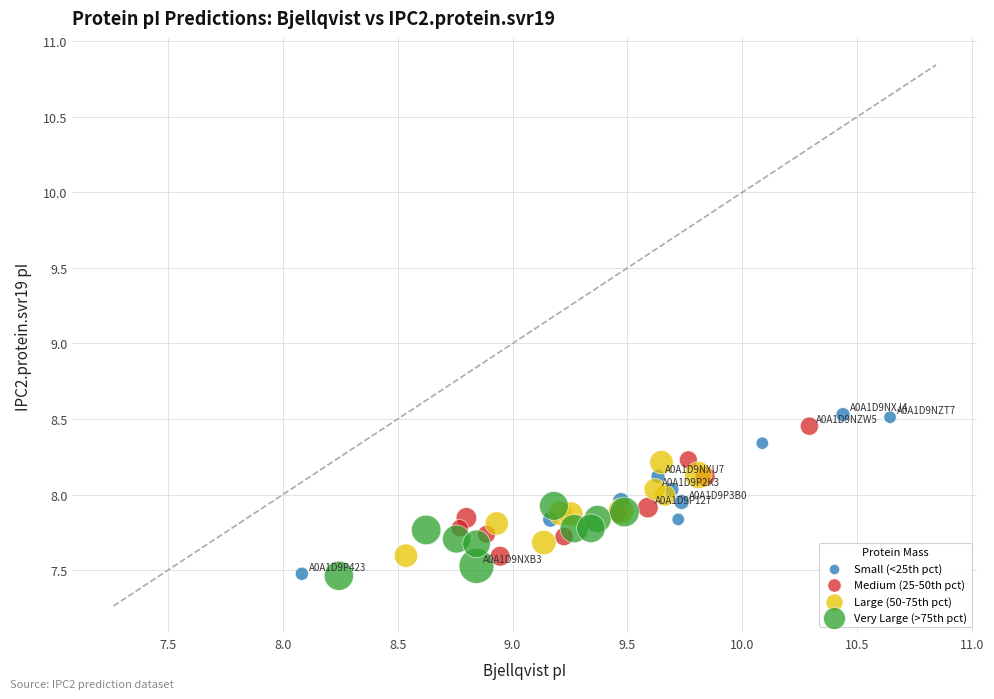

Which series has the widest spread of Y values?

Small (<25th pct)